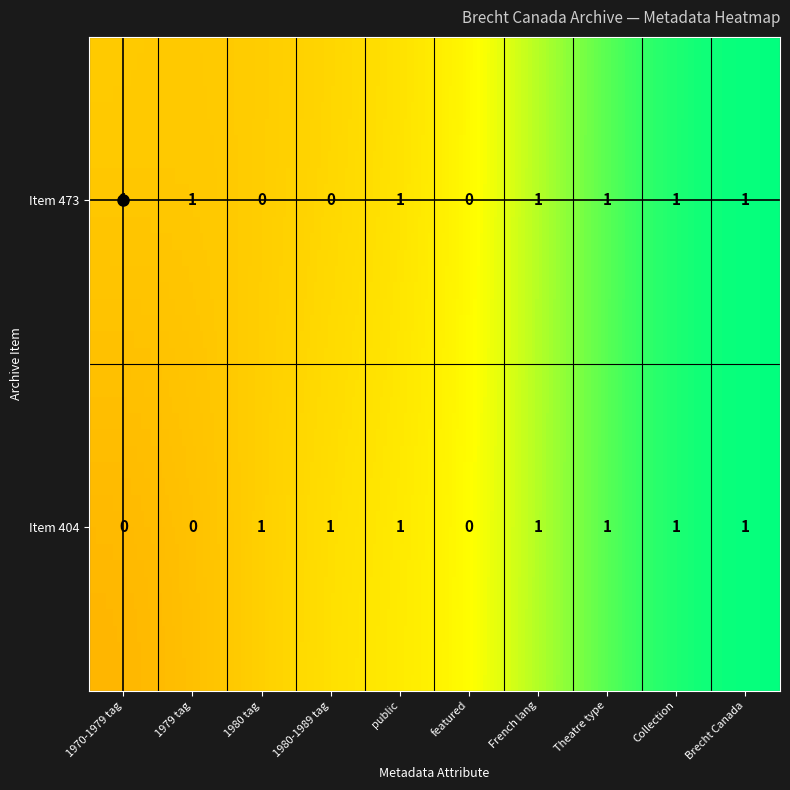

How many data points in 1980-1989 are above 0?

1